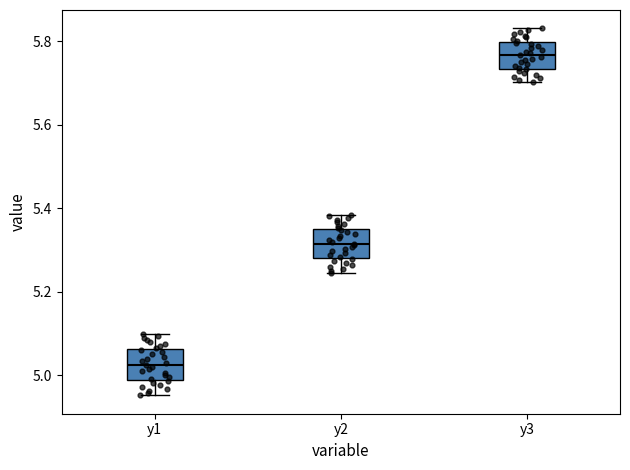

Reading left to right, transcribe this box plot: for each box, give where its median line is, the range the box spans, and where its two whiskers end, as read against the y-axis. The values are not printed on the chart, so give them approximately, as read against the axis.

y1: median 5.02, box 4.98 to 5.06, whiskers 4.96 to 5.10
y2: median 5.32, box 5.28 to 5.36, whiskers 5.24 to 5.38
y3: median 5.76, box 5.74 to 5.80, whiskers 5.70 to 5.84